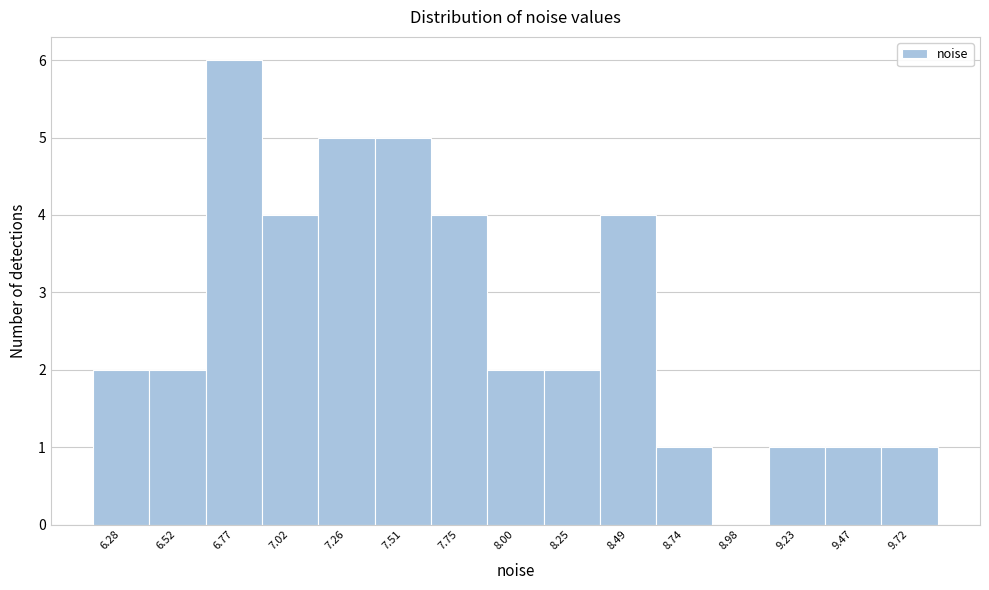

Reading left to right, transcribe this chart: for each bar, give the range it covers on the x-axis and its height. Neither the bar edges nor the heights are printed on the chart, so give them approximately, as read against the axes.

6.15 to 6.40: 2
6.40 to 6.65: 2
6.65 to 6.90: 6
6.90 to 7.15: 4
7.15 to 7.40: 5
7.40 to 7.65: 5
7.65 to 7.90: 4
7.90 to 8.10: 2
8.10 to 8.35: 2
8.35 to 8.60: 4
8.60 to 8.85: 1
8.85 to 9.10: 0
9.10 to 9.35: 1
9.35 to 9.60: 1
9.60 to 9.85: 1